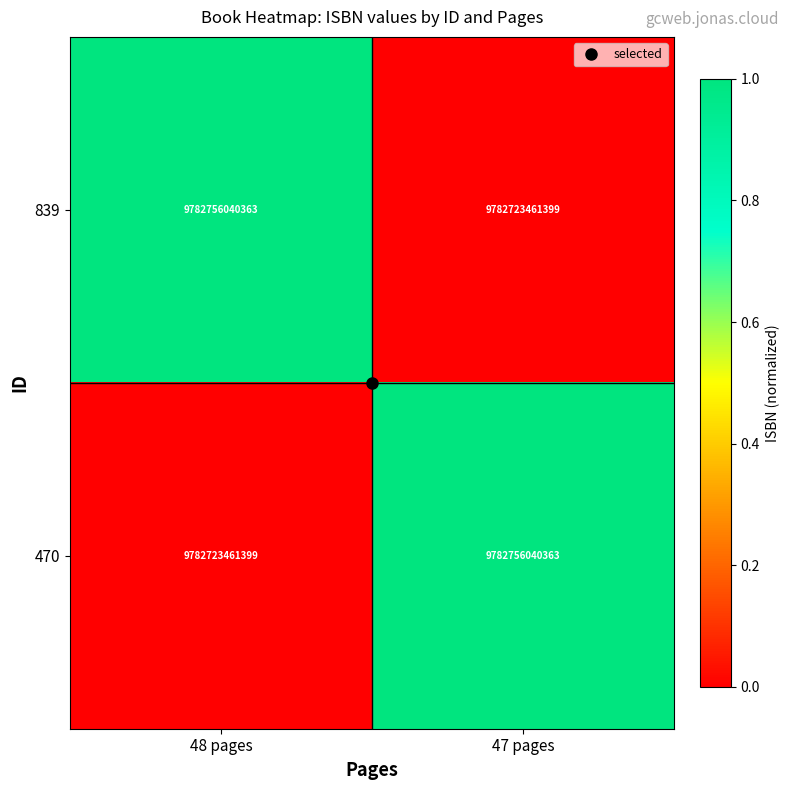

The value of 470 at 47 pages is 15843949752549. True or false?

False